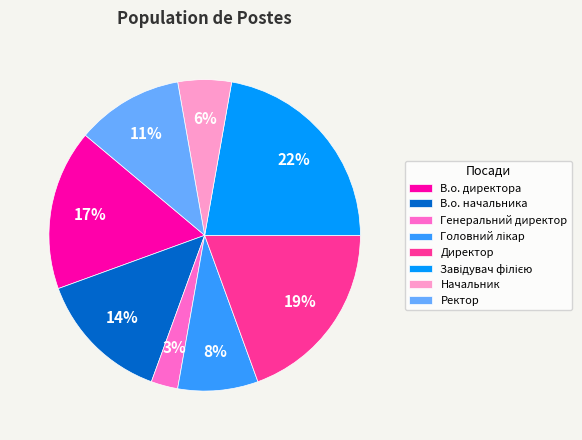

Does Генеральний директор represent more than half of the total?

No